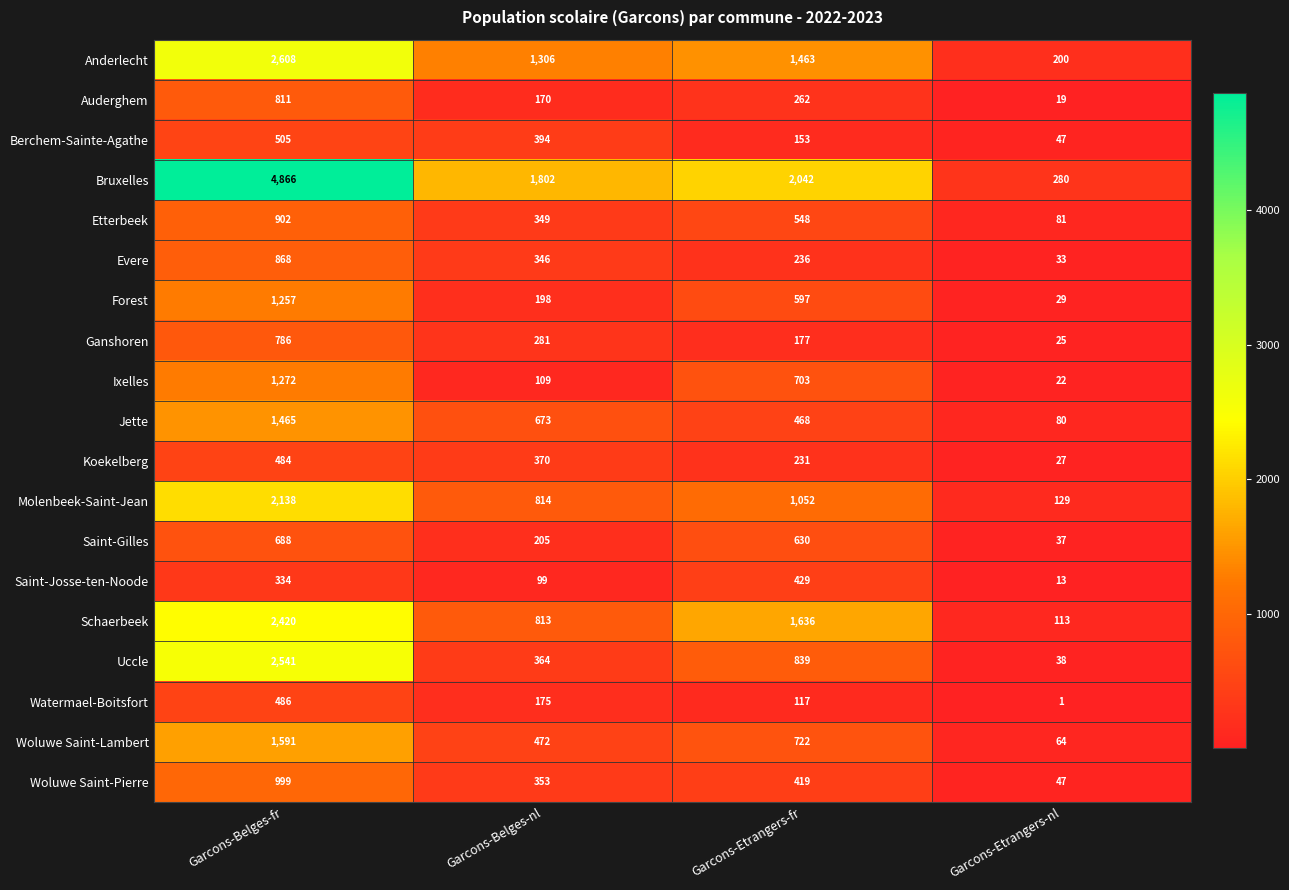

At how many categories does at least one series exceed 120?

4